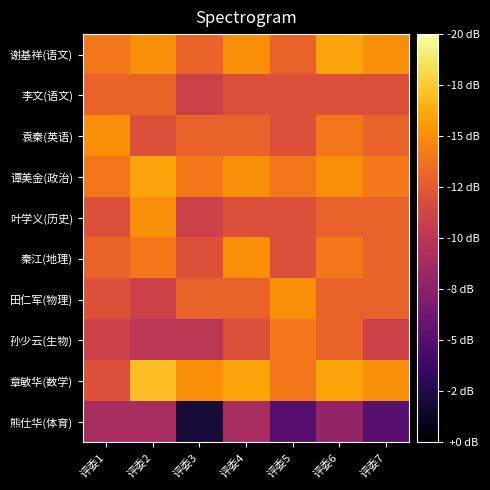

What is the spread (max minus min) of values at 评委1?

6